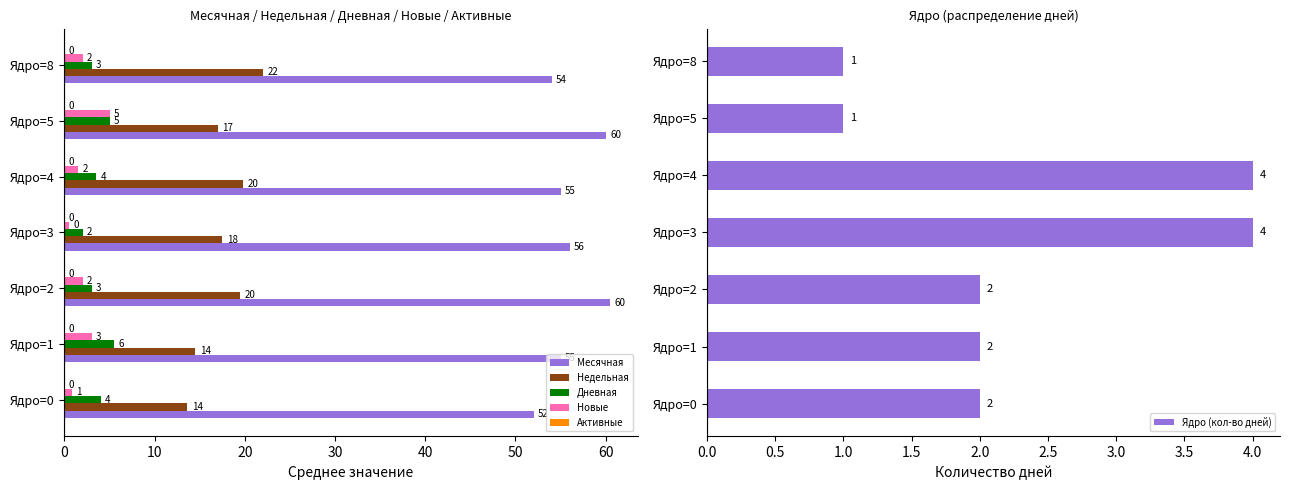

What is the lowest value of the Недельная series?

13.6